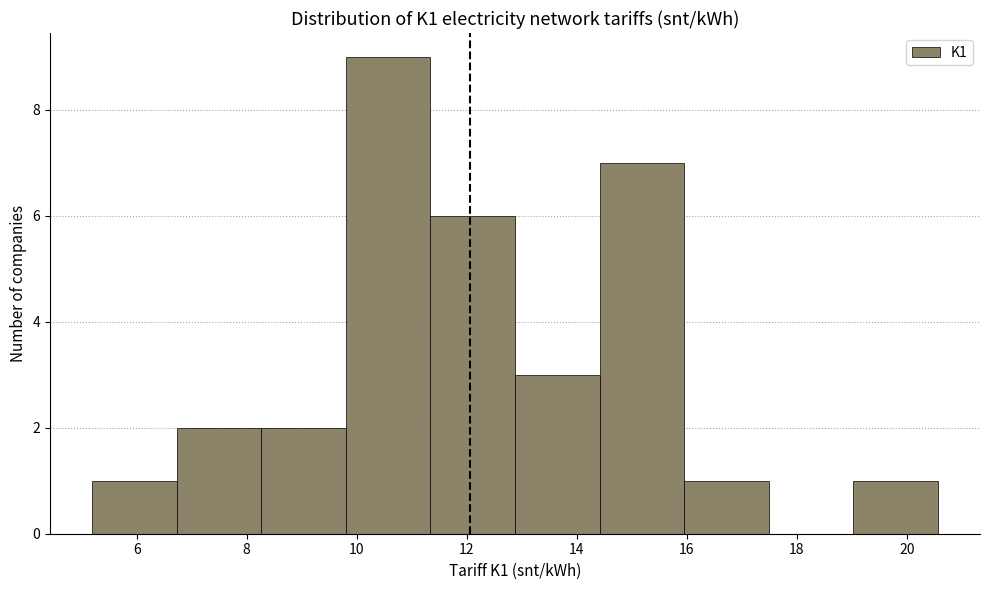

Over which range of the x-axis is the bar tallest?

9.8 to 11.4